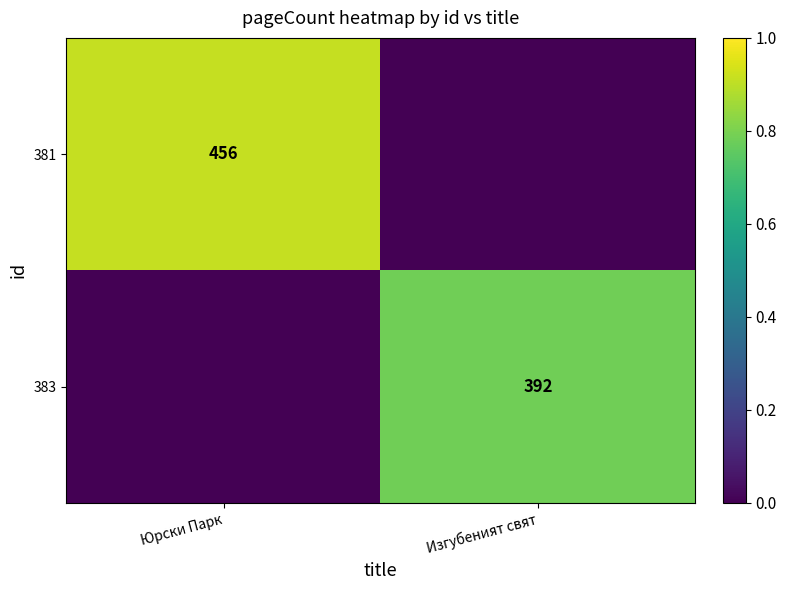

Is the value of 381 at Юрски Парк greater than the value of 383 at Изгубеният свят?

Yes